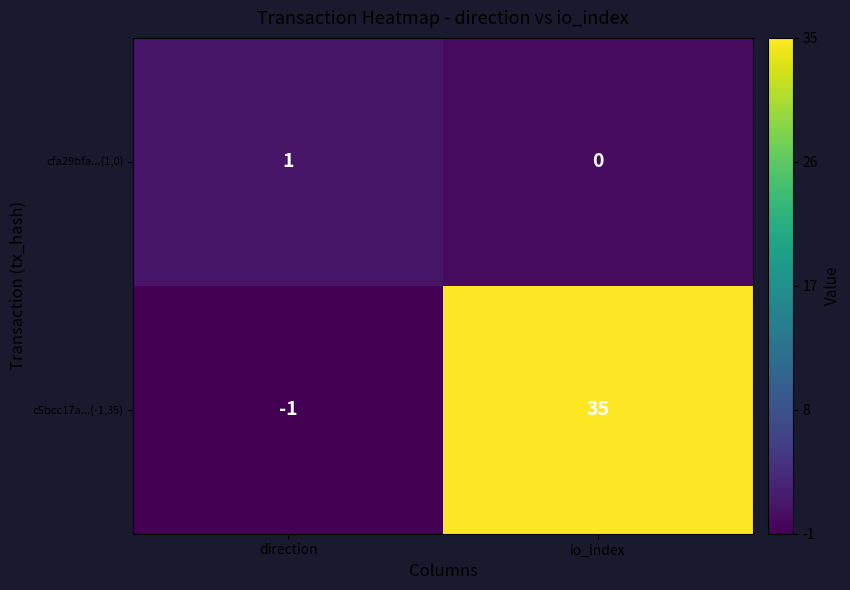

The value of cfa29bfa...(1,0) at direction is 1. True or false?

True